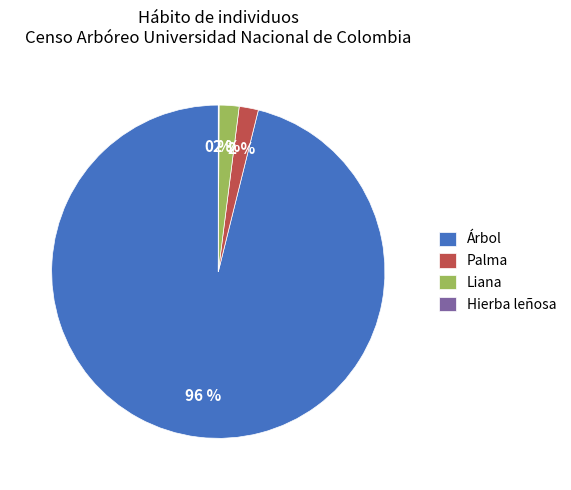

Is the sum of Palma and Árbol greater than half?

Yes